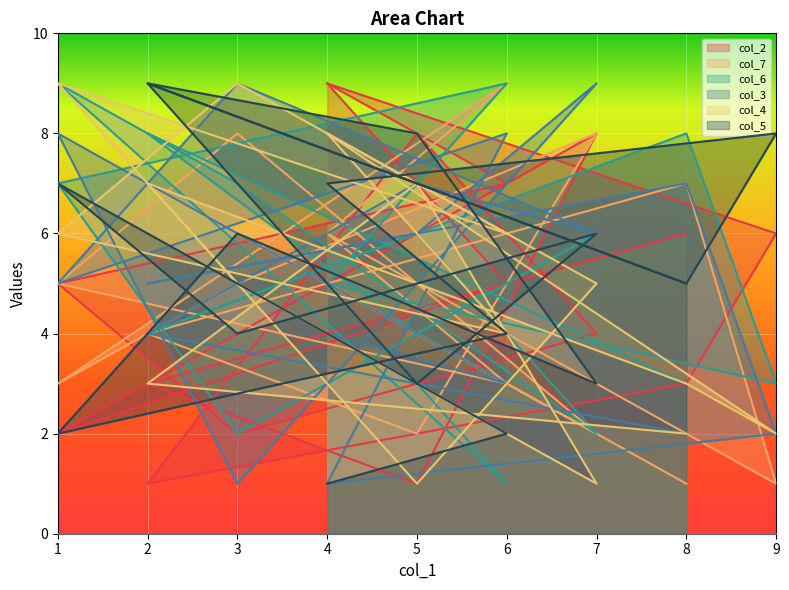

At which category is the sum across all series the highest?

1